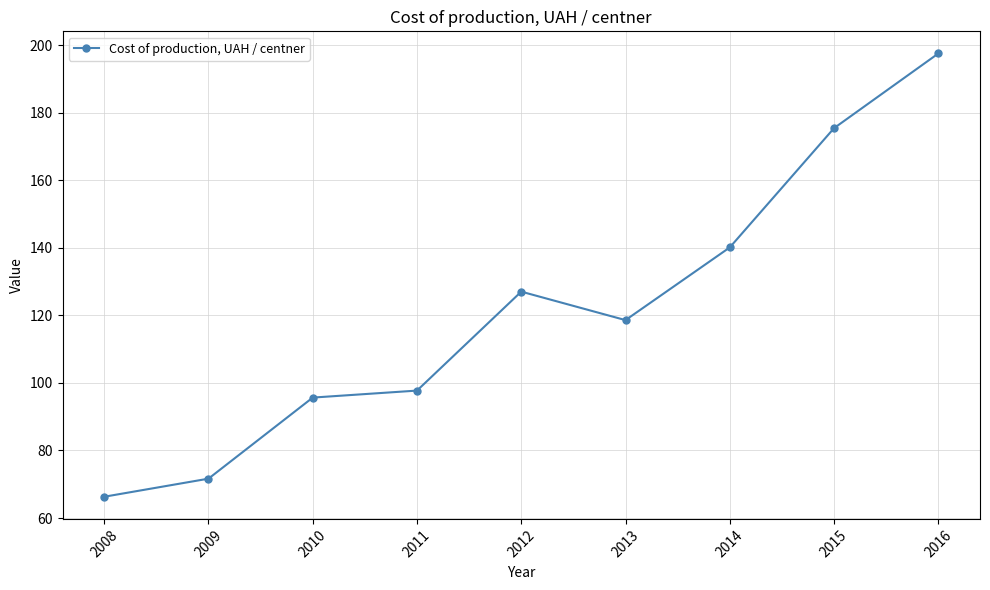

Which has a higher value, 2013 or 2015?

2015